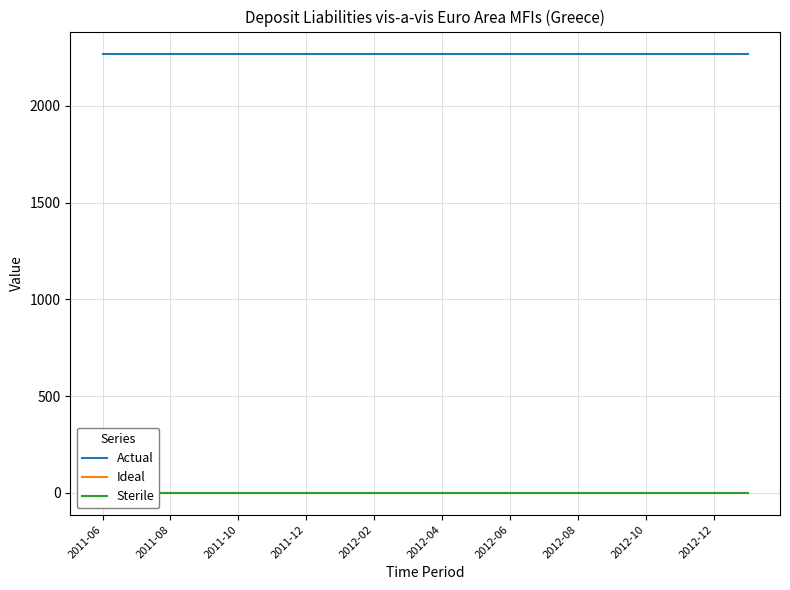

Which category has the highest value in the Ideal series?

2011-06